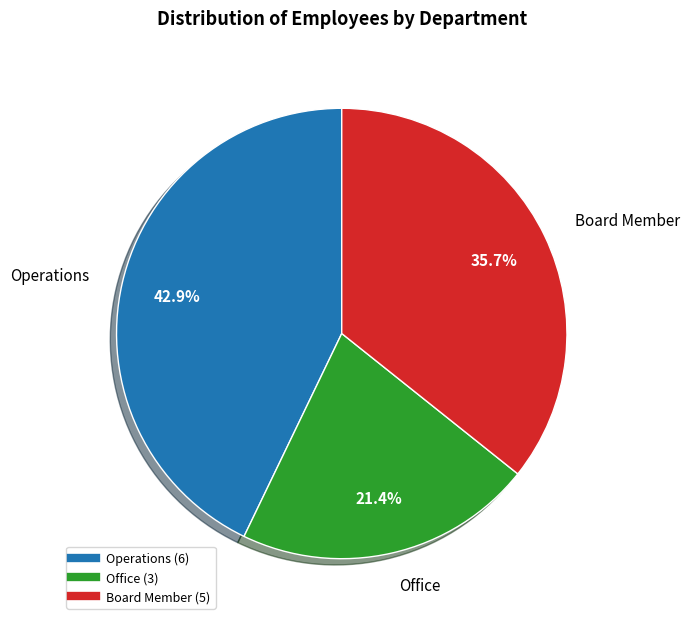

Does Board Member account for over 50% of the chart?

No